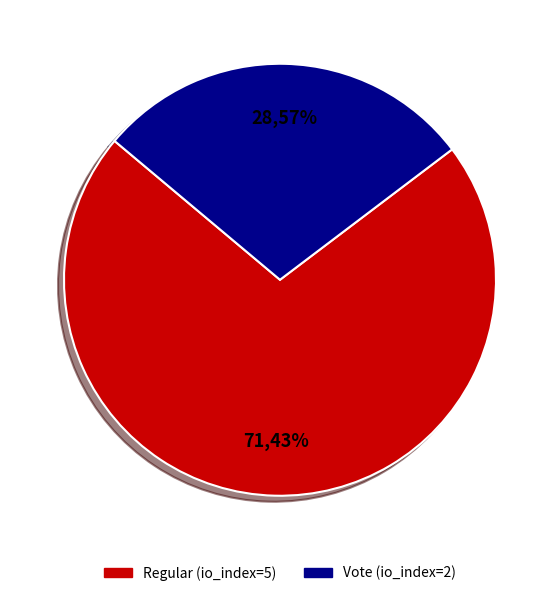

To the nearest percent, what percentage of the pie is Regular (io_index=5)?

71%